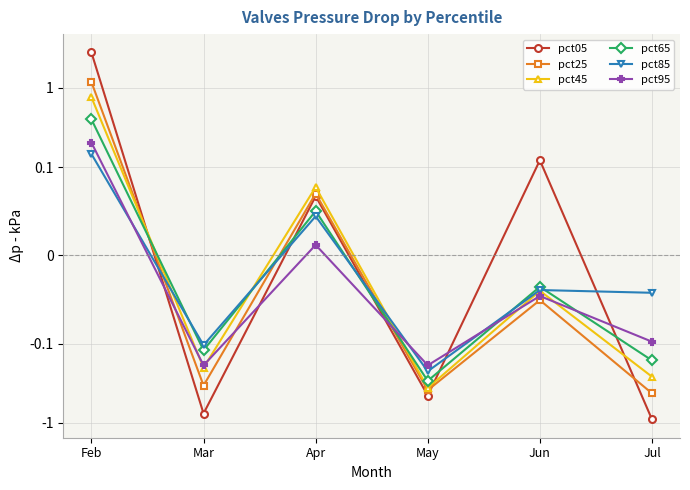

What is the sum of the pct05 values at Jul and Jun?

-0.8